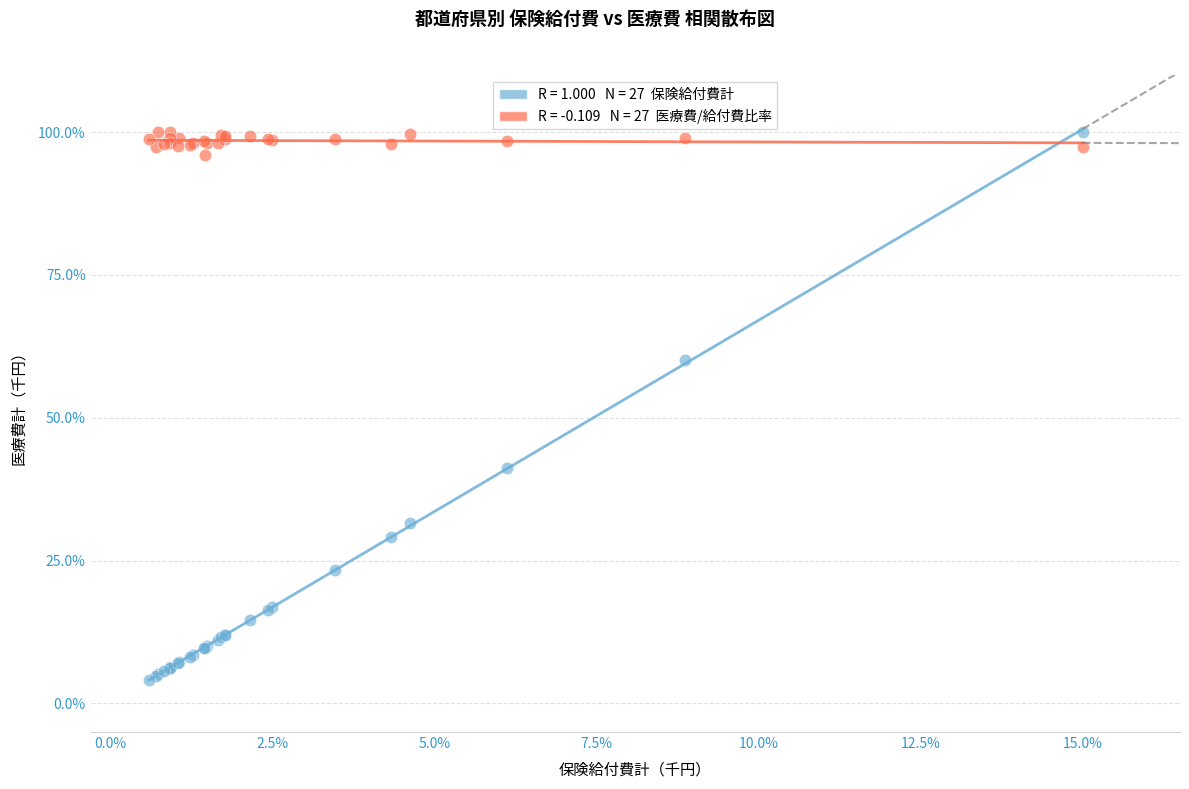

Across all series, what Y value is closest to 52?

60.1